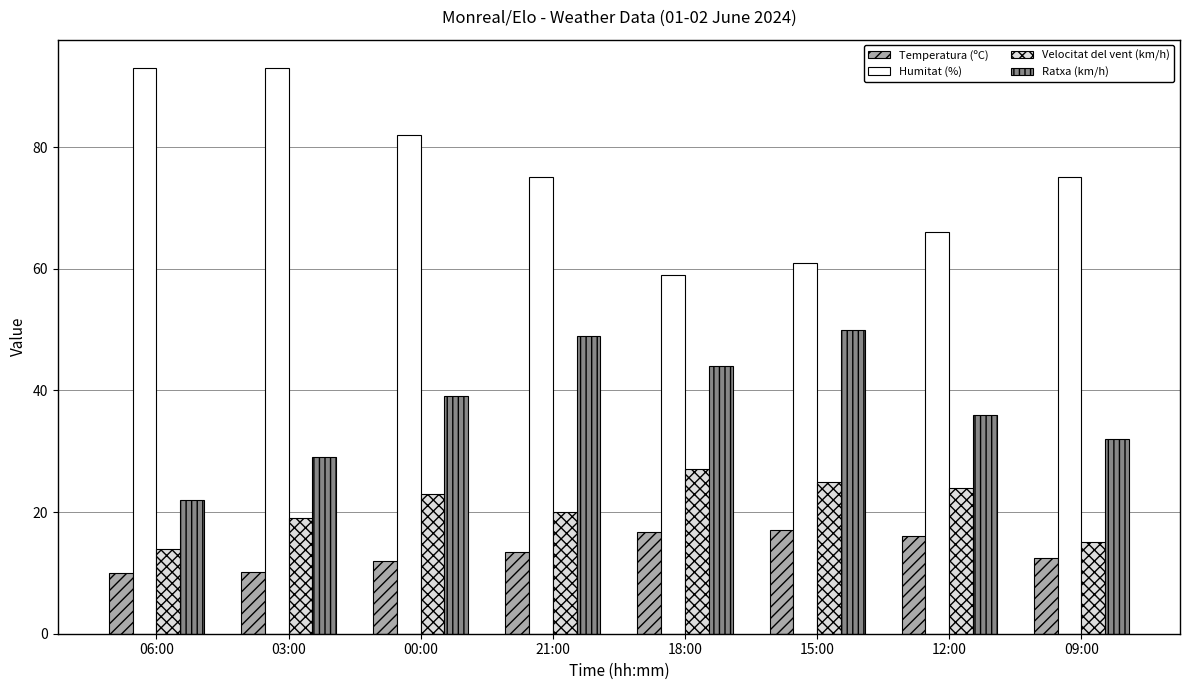

True or false: Velocitat del vent (km/h) has a value of 7.7 at 09:00.

False